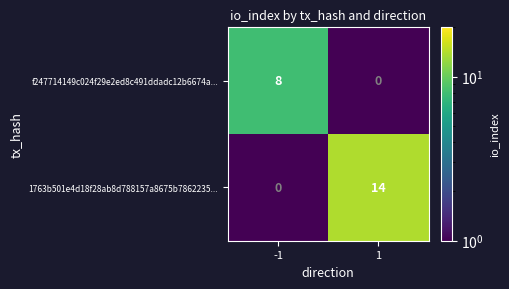

True or false: 1763b501e4d18f28ab8d788157a8675b7862235... has a value of 0 at -1.

True